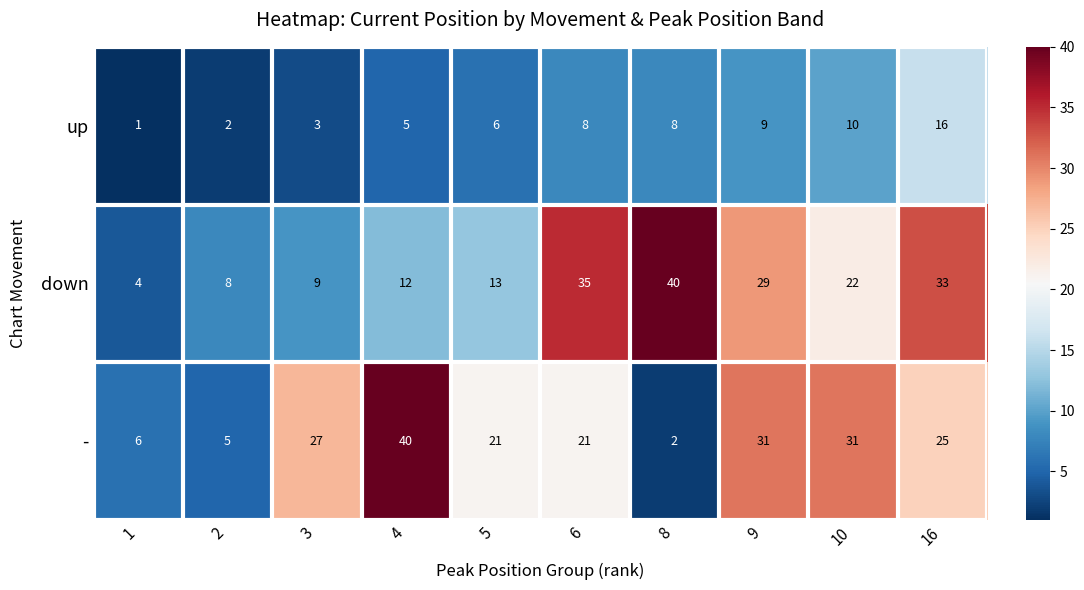

Which category has the lowest value across all series?

1